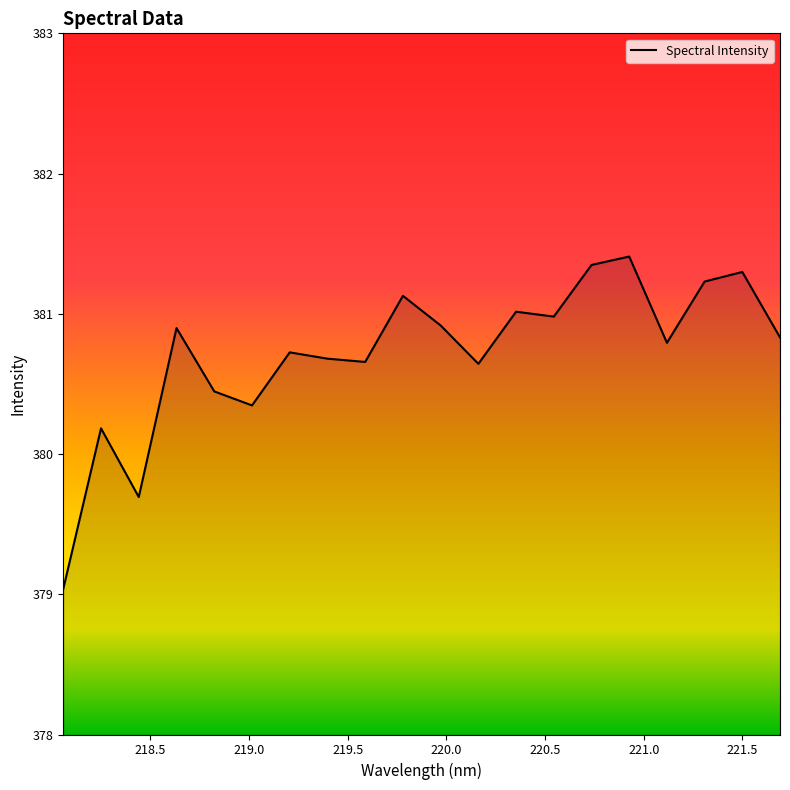

What is the smallest value displayed?

379.0